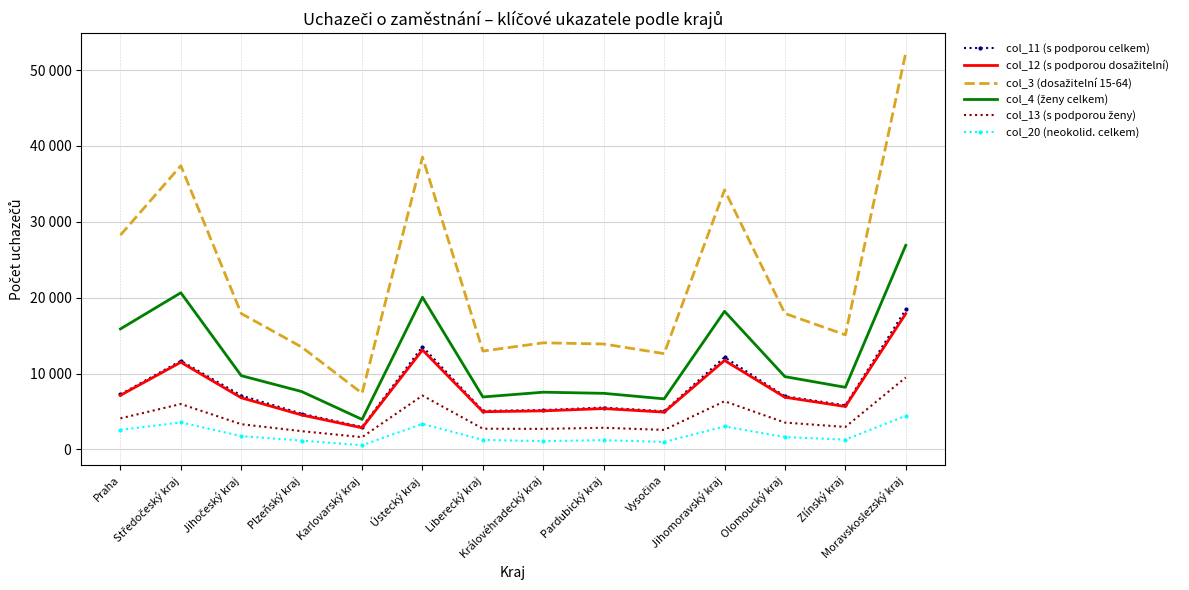

What is the spread (max minus min) of values at Olomoucký kraj?

16287